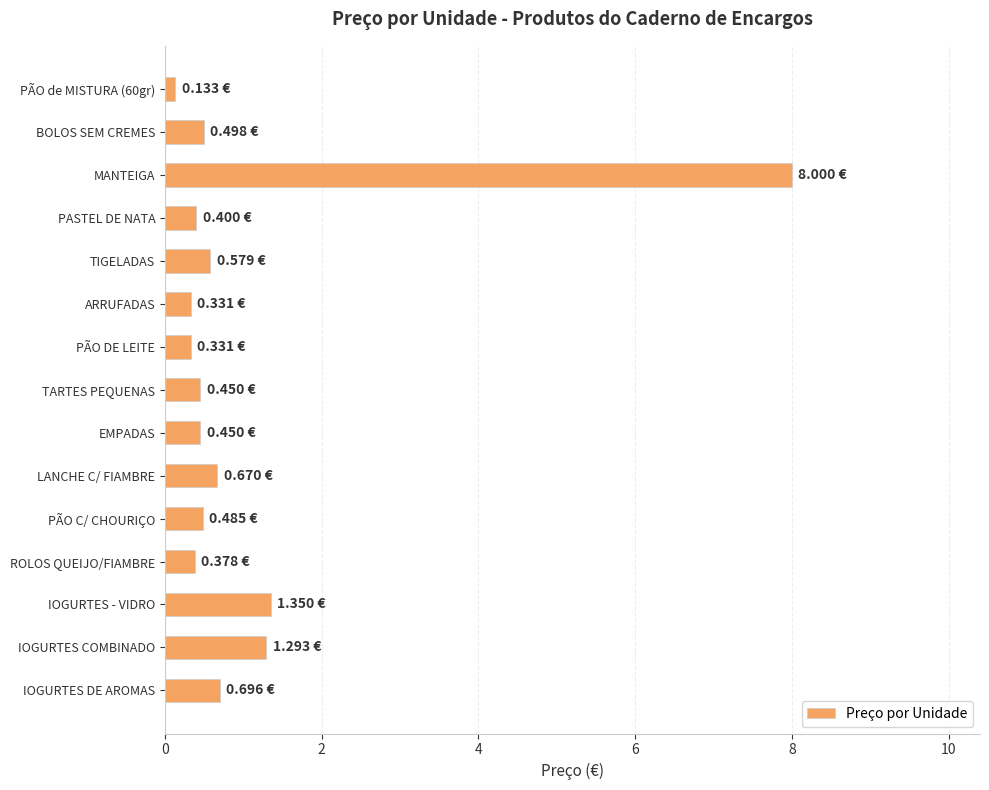

What is the label of the 10th bar from the bottom?

ARRUFADAS